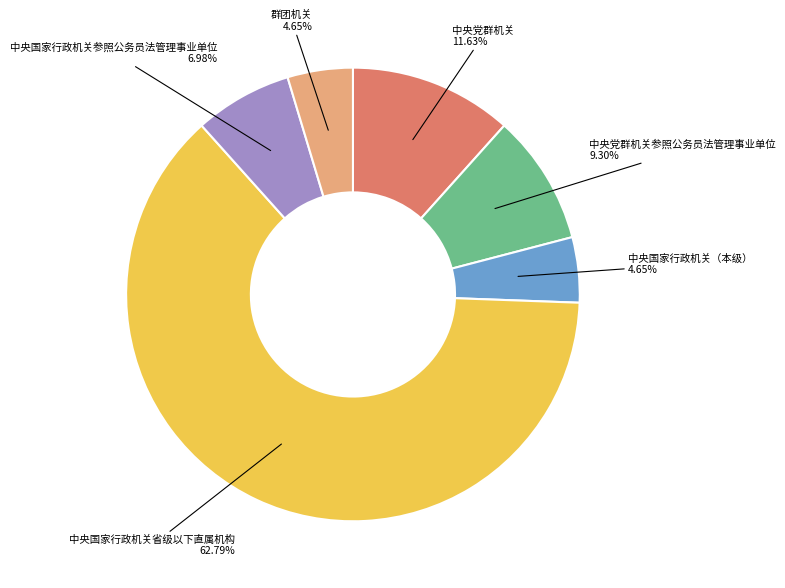

Which slice is the largest?

中央国家行政机关省级以下直属机构